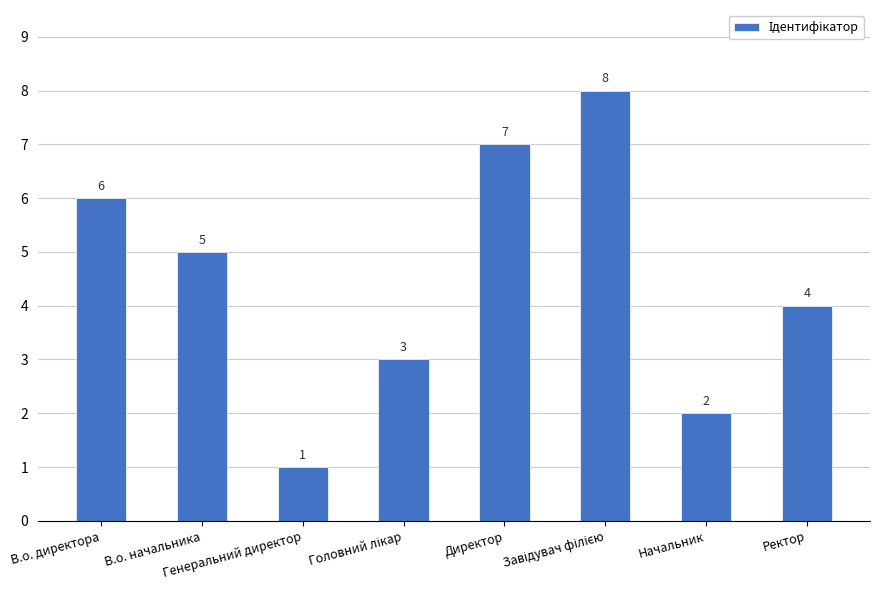

How many distinct data groups are displayed?

1